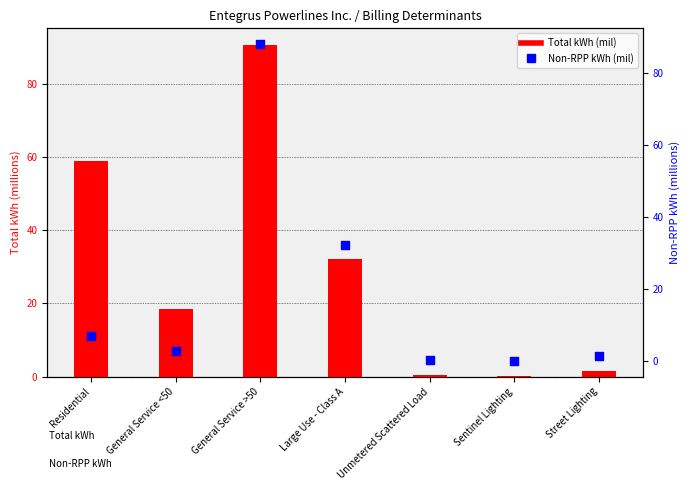

What is the total value across all series at Sentinel Lighting?

0.1